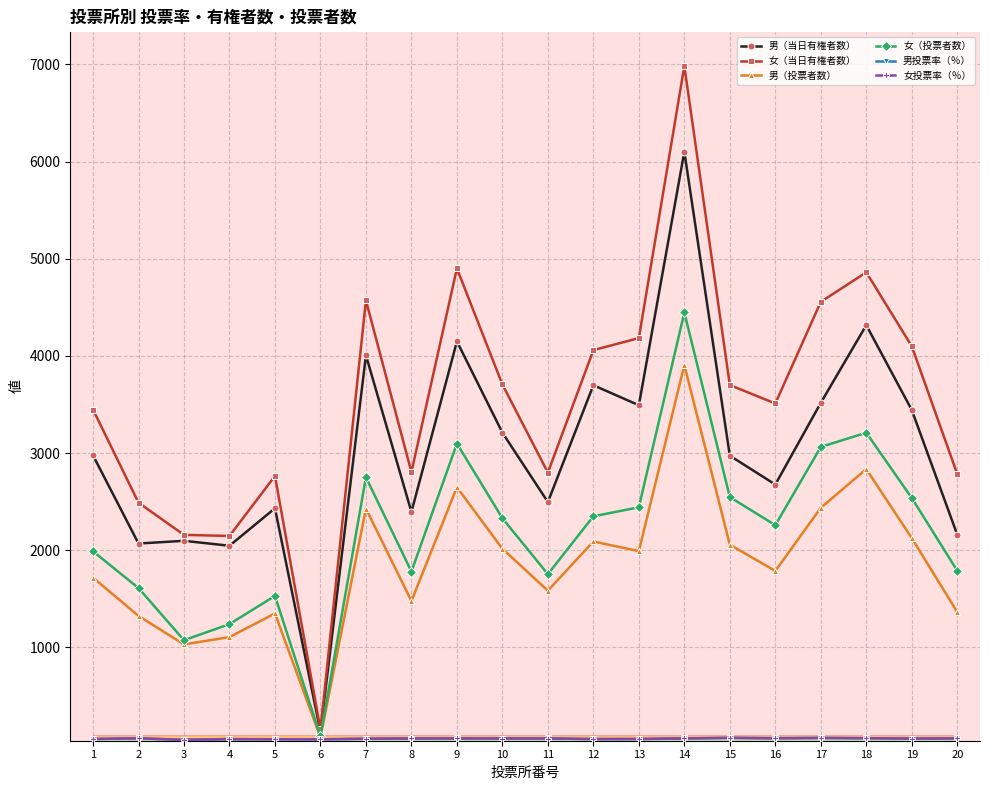

Where is the first local minimum for 女（投票者数）?

3